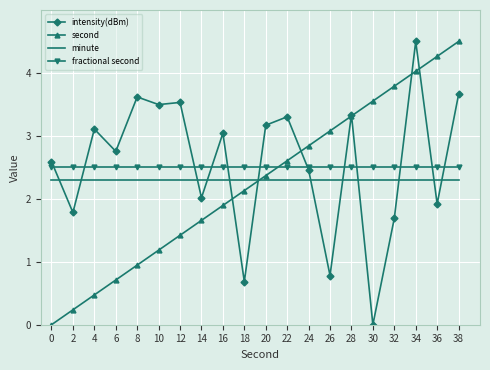

What is the difference between the highest and lowest values at 10?

2.3